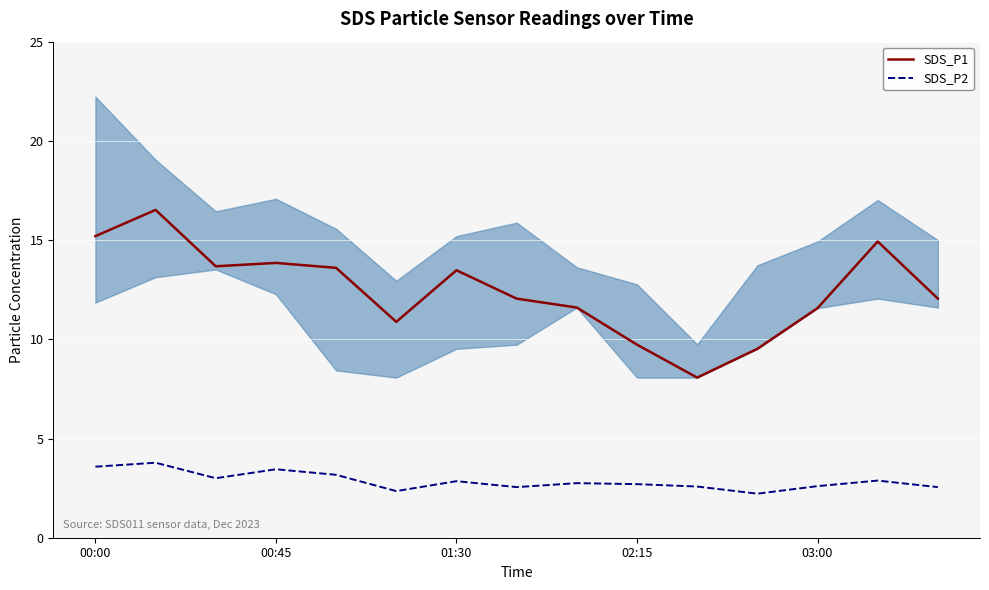

How many lines are shown in the chart?

2